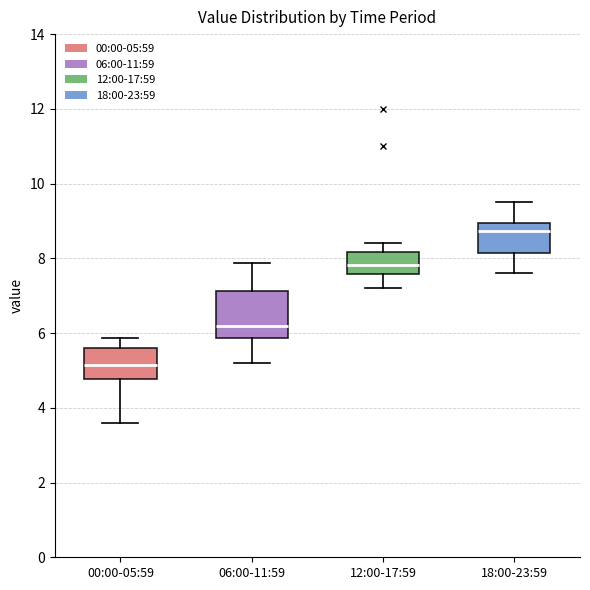

Which box's median line is the lowest?

00:00-05:59